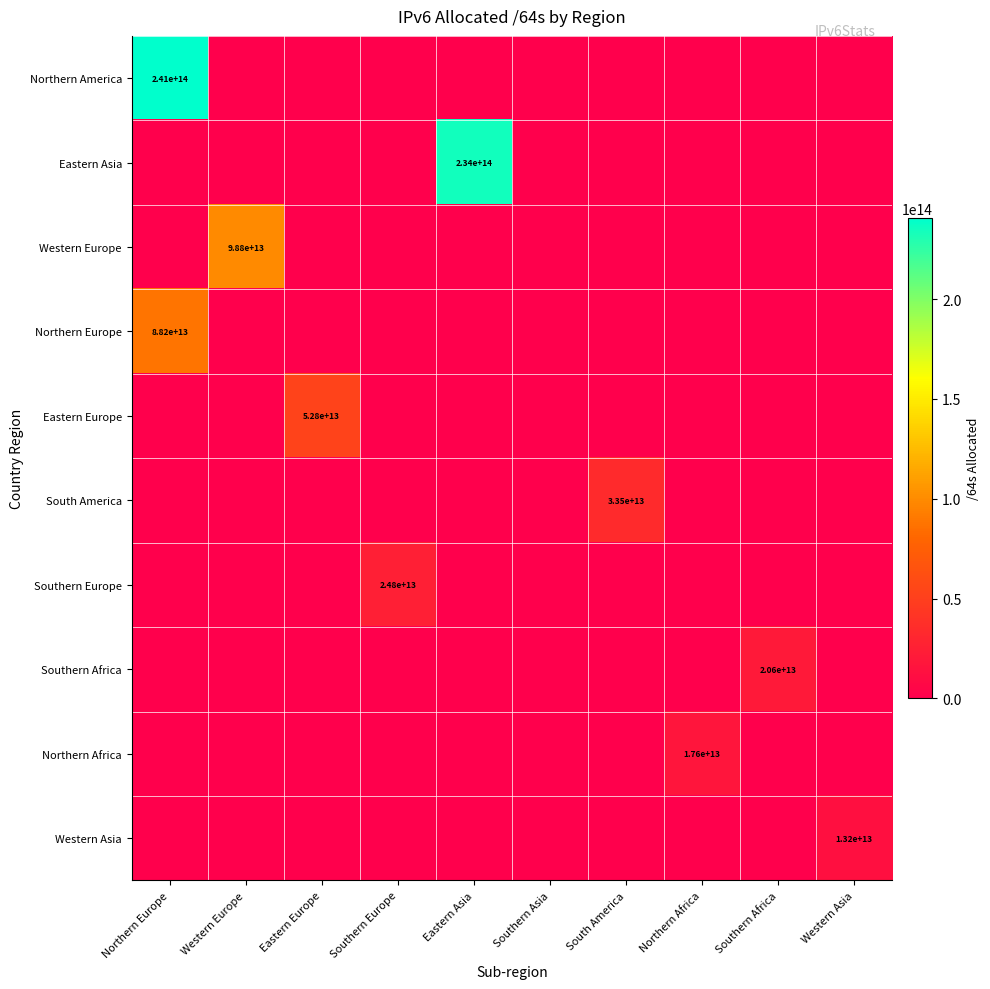

At which label does Southern Africa reach its peak?

Southern Africa